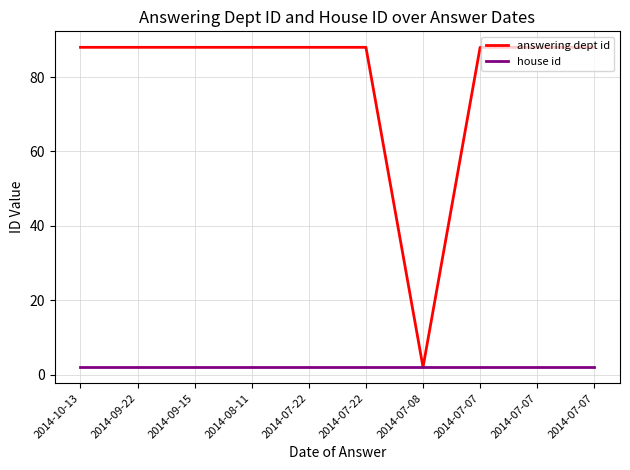

What are all the series names shown in the legend?

answering dept id, house id